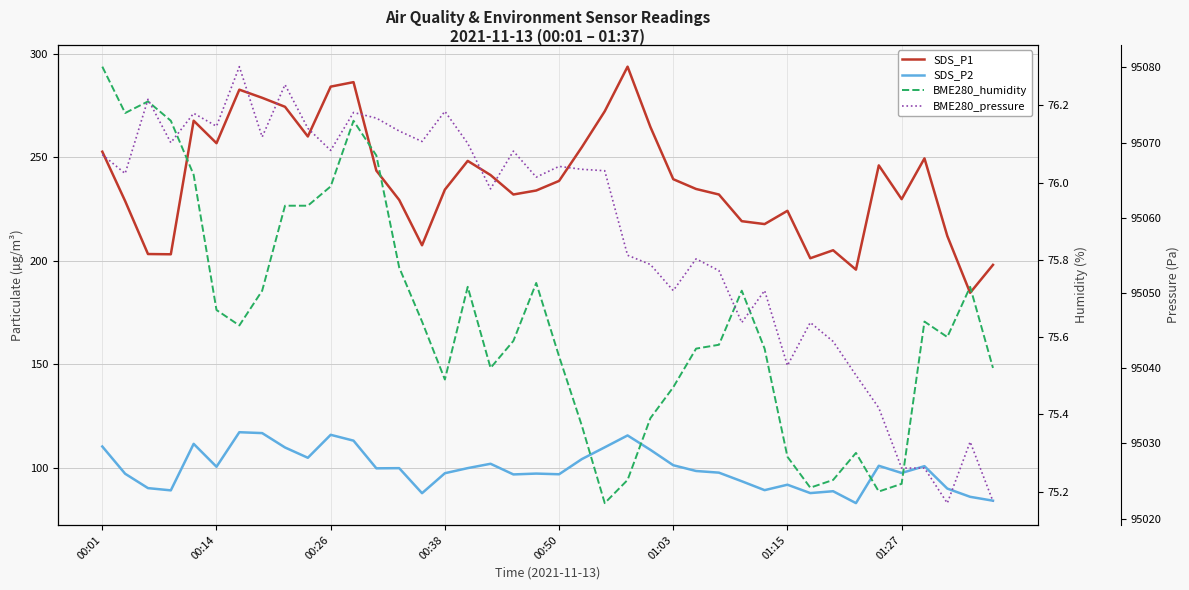

What is the average value of the SDS_P1 series?

239.0